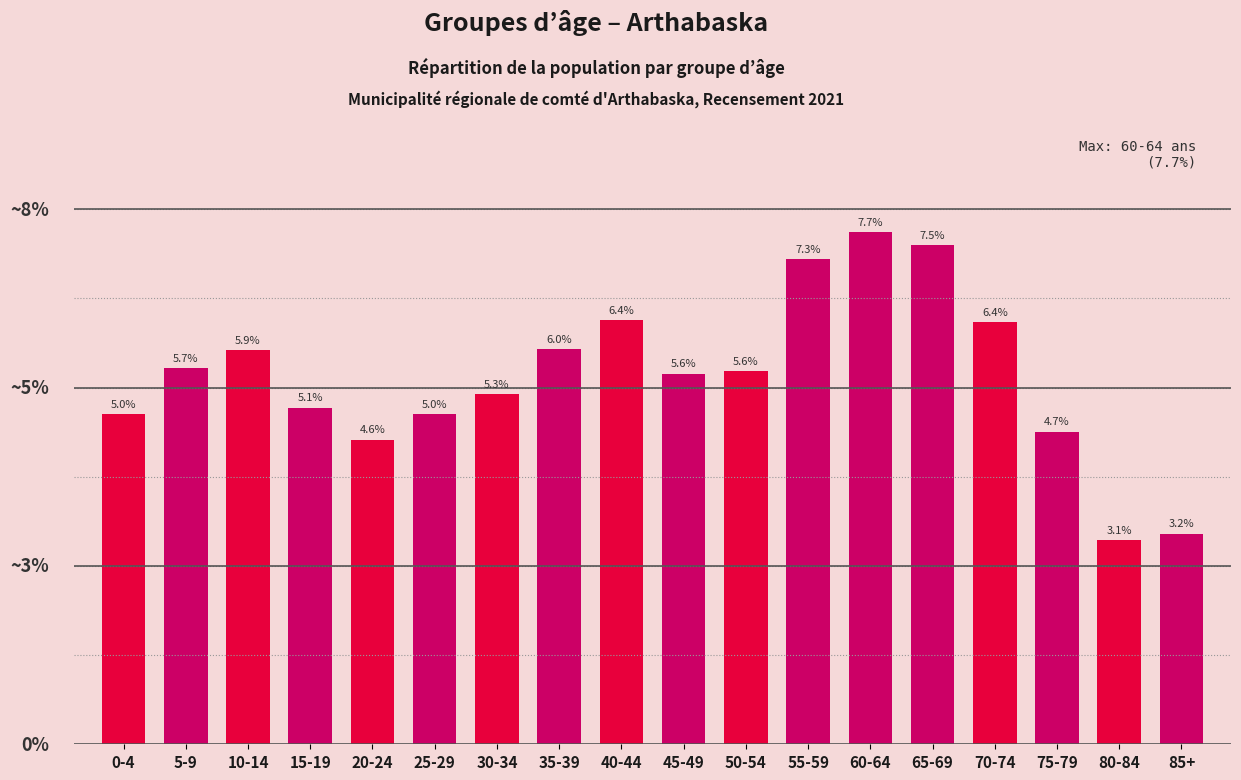

Does the chart contain any negative values?

No